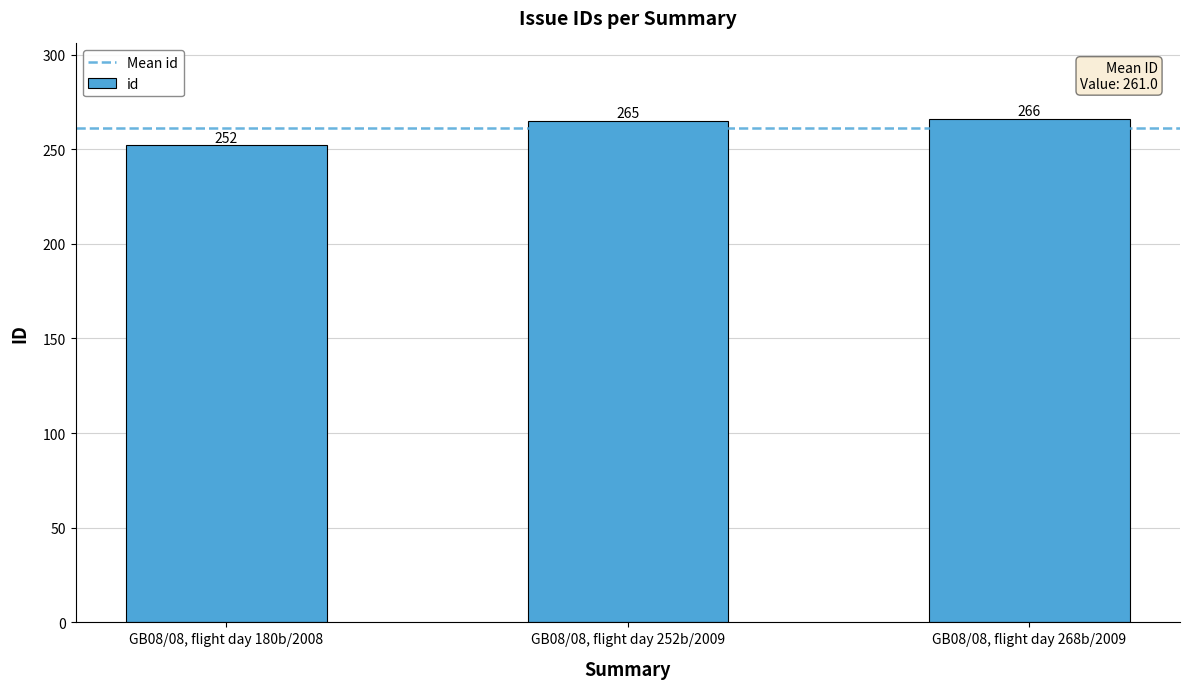

The value at GB08/08, flight day 252b/2009 is 265. True or false?

True